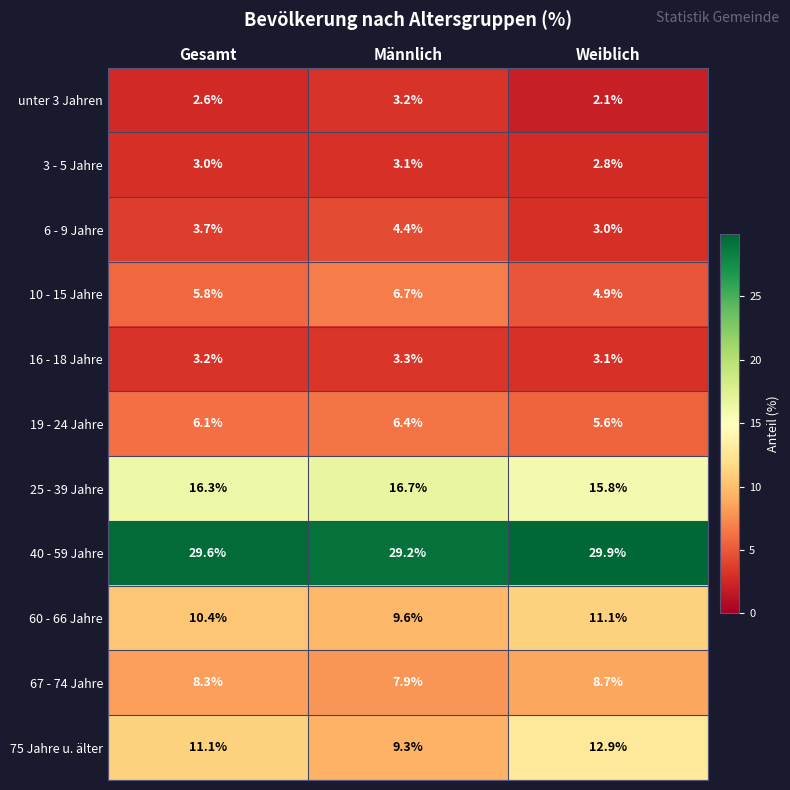

Count the number of categories in the chart.

3